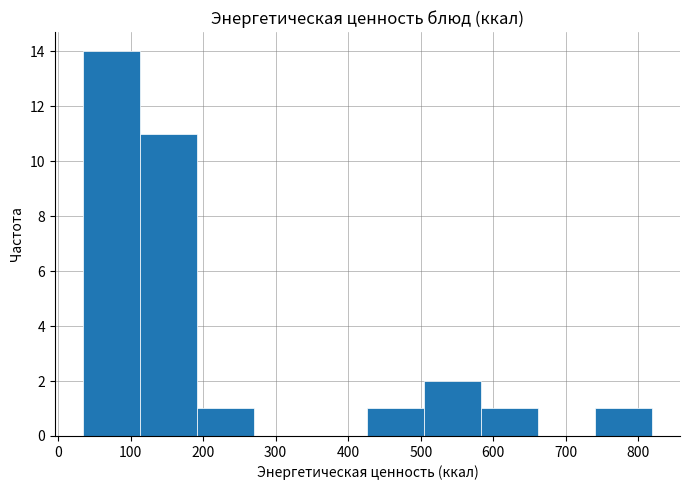

Reading left to right, transcribe this chart: for each bar, give the range it covers on the x-axis and its height. Neither the bar edges nor the heights are printed on the chart, so give them approximately, as read against the axes.

30 to 110: 14
110 to 190: 11
190 to 270: 1
270 to 350: 0
350 to 430: 0
430 to 500: 1
500 to 580: 2
580 to 660: 1
660 to 740: 0
740 to 820: 1